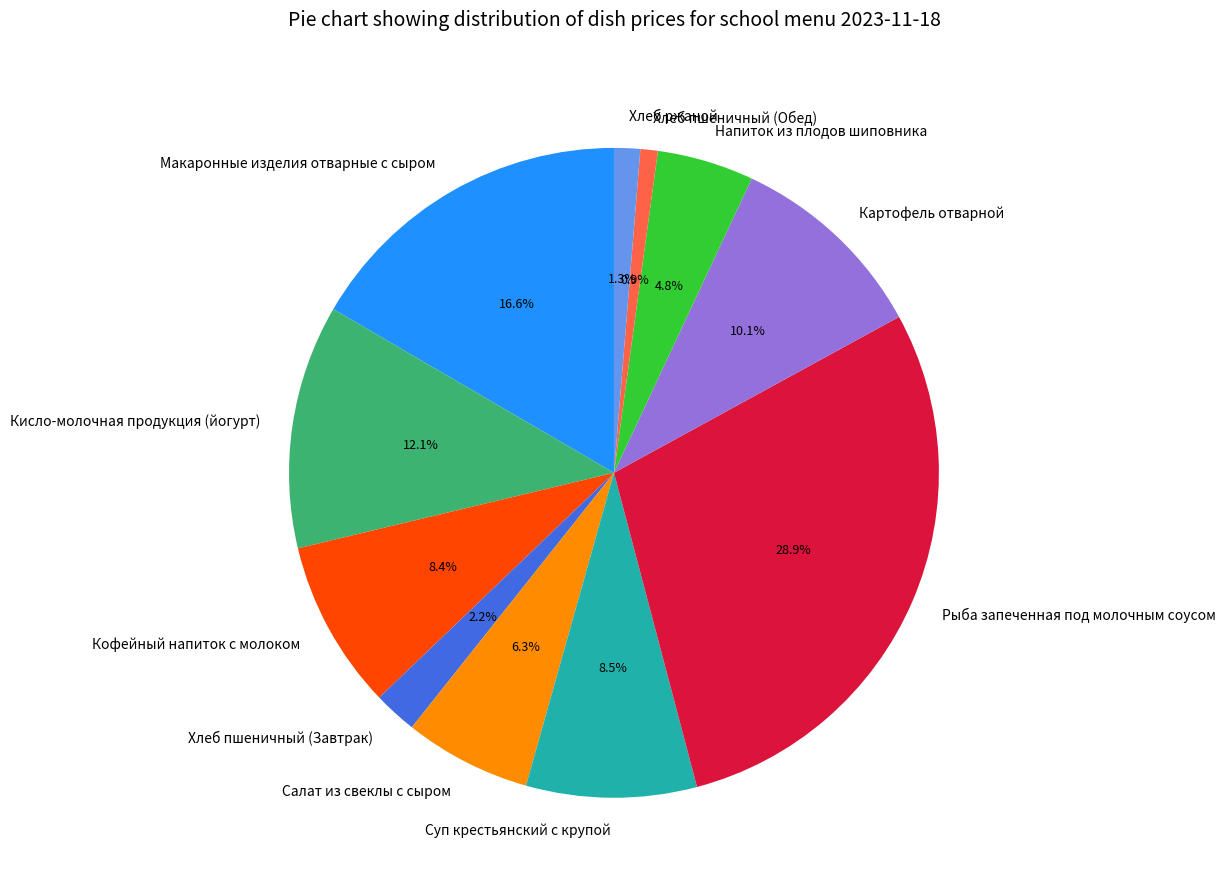

To the nearest percent, what is the difference between the largest and smallest slice percentages?

28%